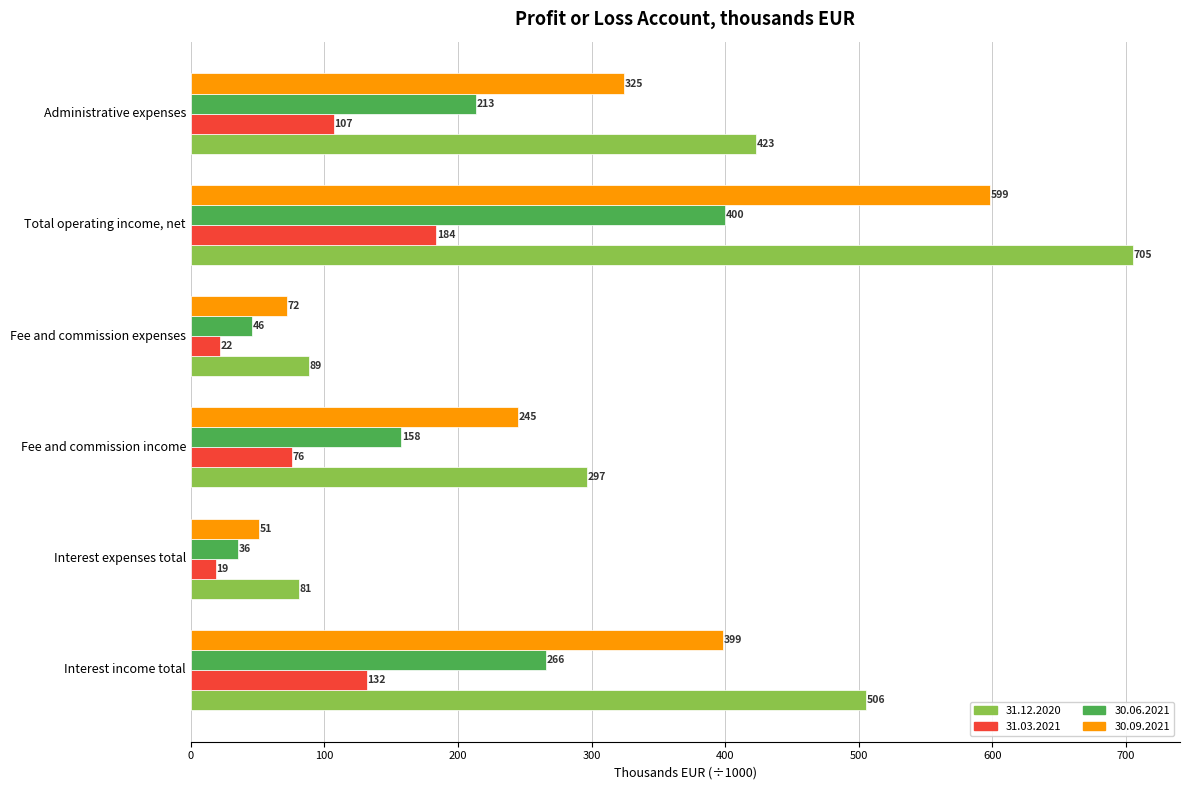

Rank the series by their average value, from lowest to highest.

31.03.2021, 30.06.2021, 30.09.2021, 31.12.2020